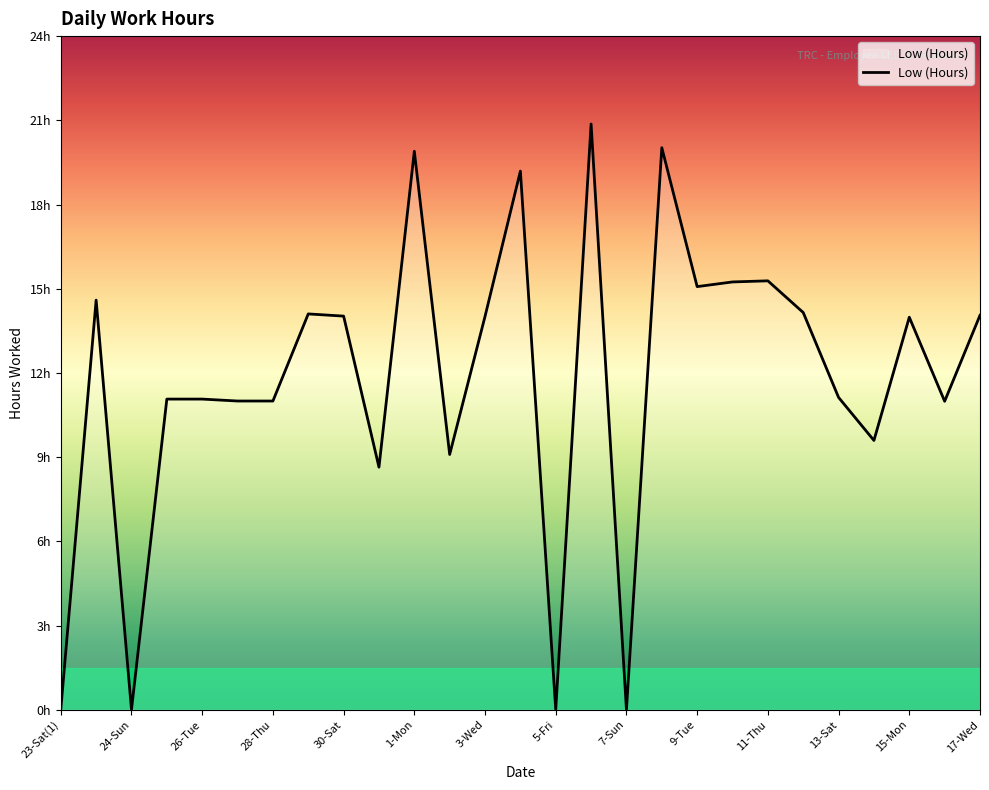

Is this an area chart (filled region under the line)?

Yes